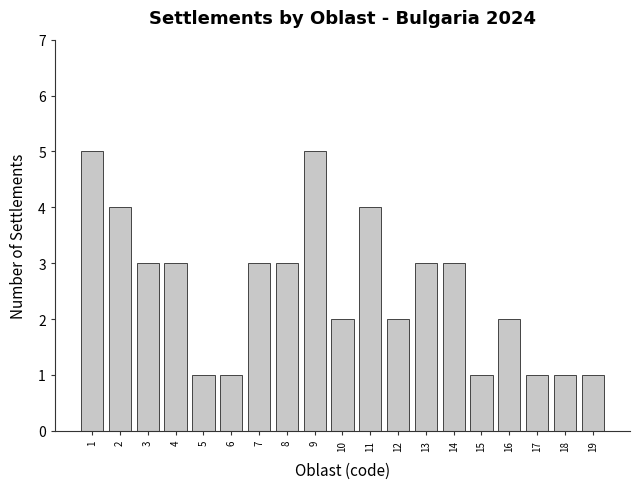

What is the smallest value displayed?

1